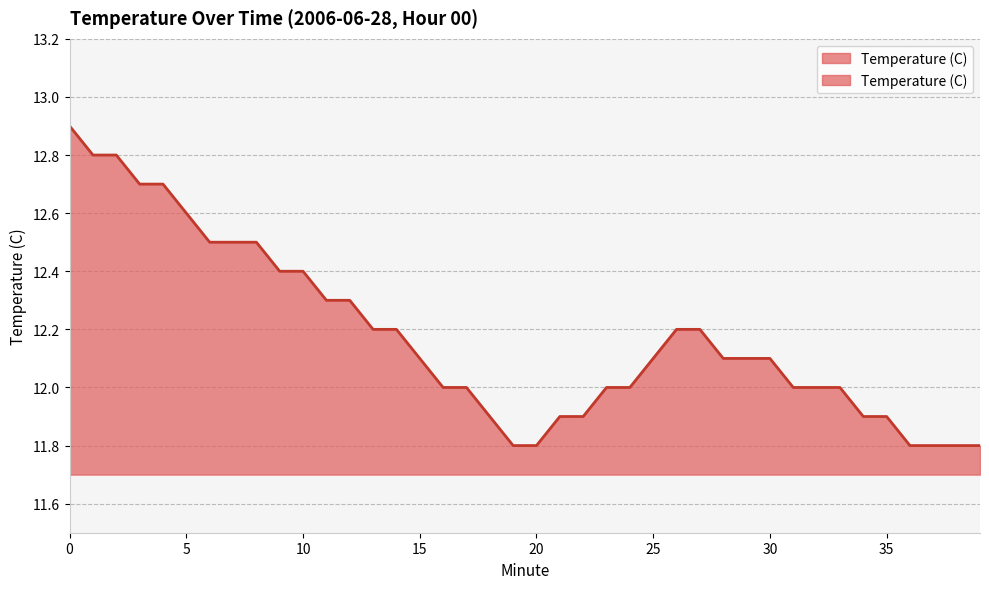

Where is the data nearest to the value 12?

16